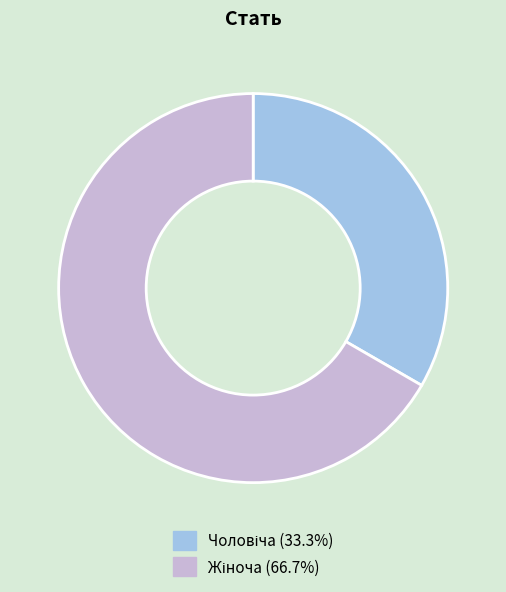

Does any single category account for the majority?

Yes